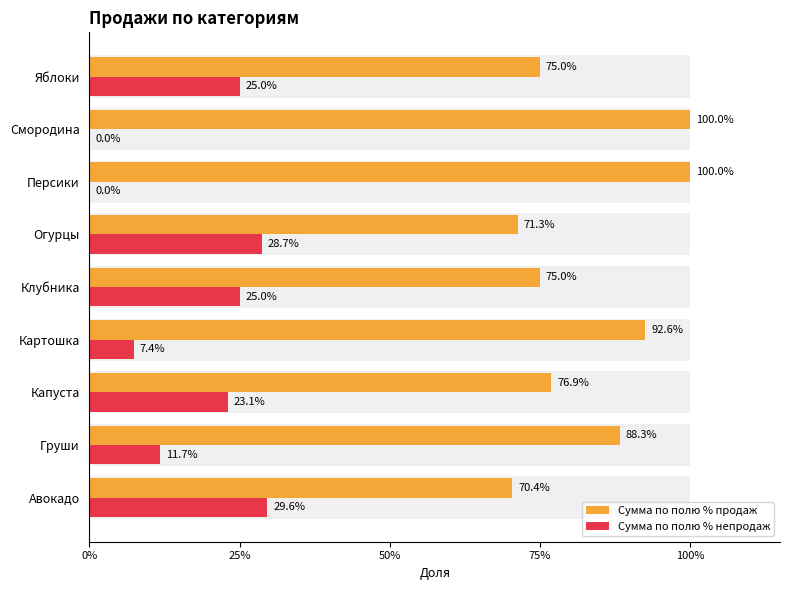

Reading left to right, what are all the values shown in this chart?

Сумма по полю % продаж: 0.7	0.9	0.8	0.9	0.8	0.7	1.0	1.0	0.8
Сумма по полю % непродаж: 0.3	0.1	0.2	0.1	0.2	0.3	0.0	0.0	0.2